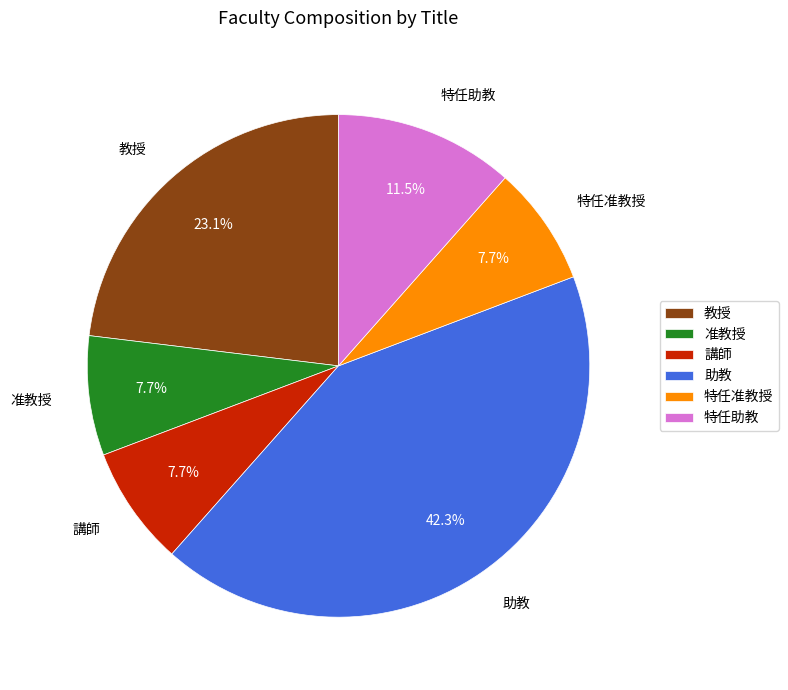

Is the sum of 特任准教授 and 講師 greater than half?

No